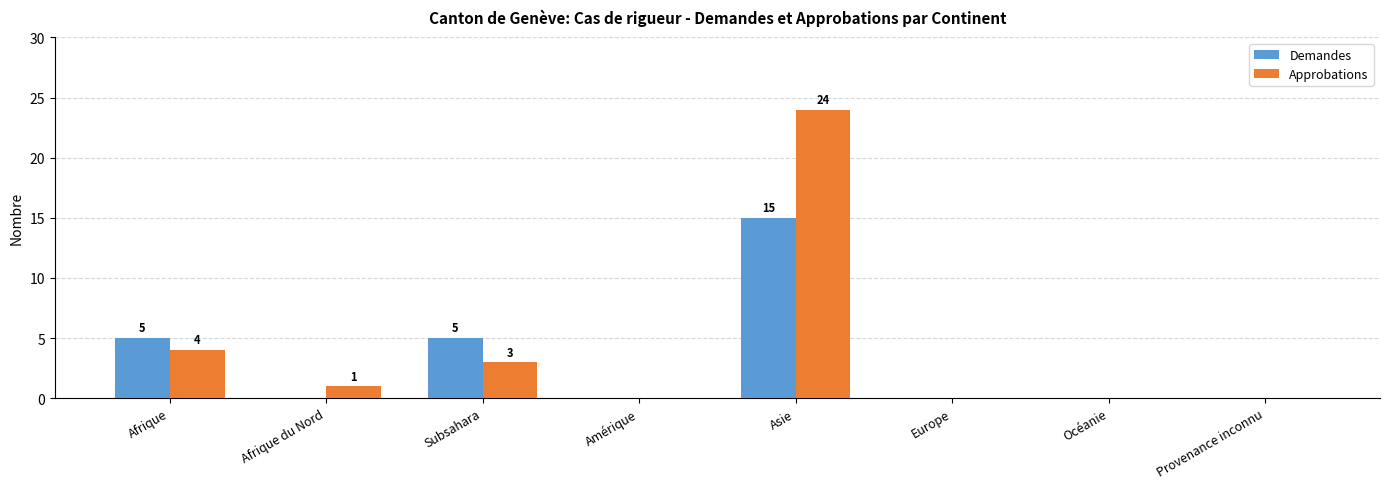

The value of Demandes at Asie is 15. True or false?

True